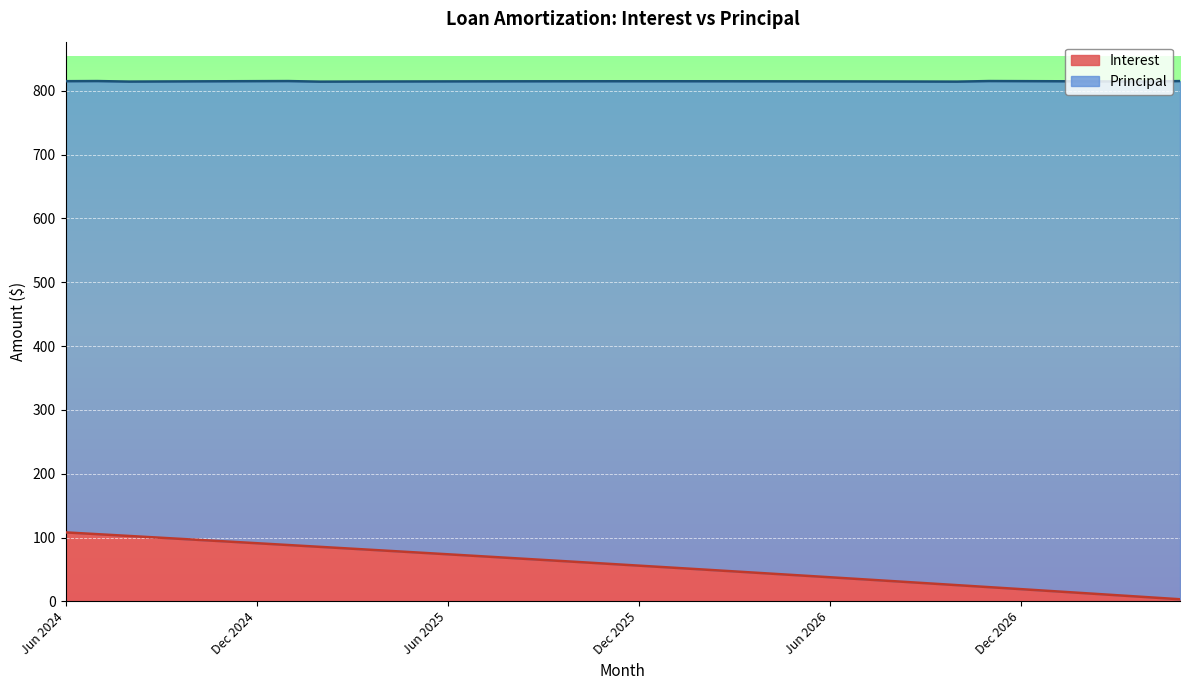

What is the ratio of the value at Sep 2026 to the value at May 2025?

0.4